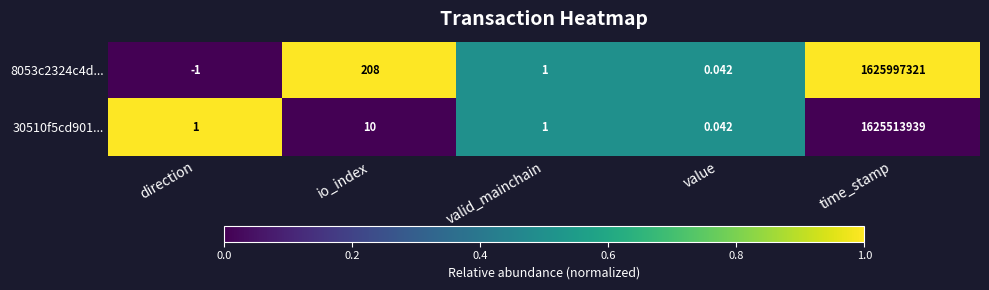

At which category does the chart reach its peak across all series?

time_stamp